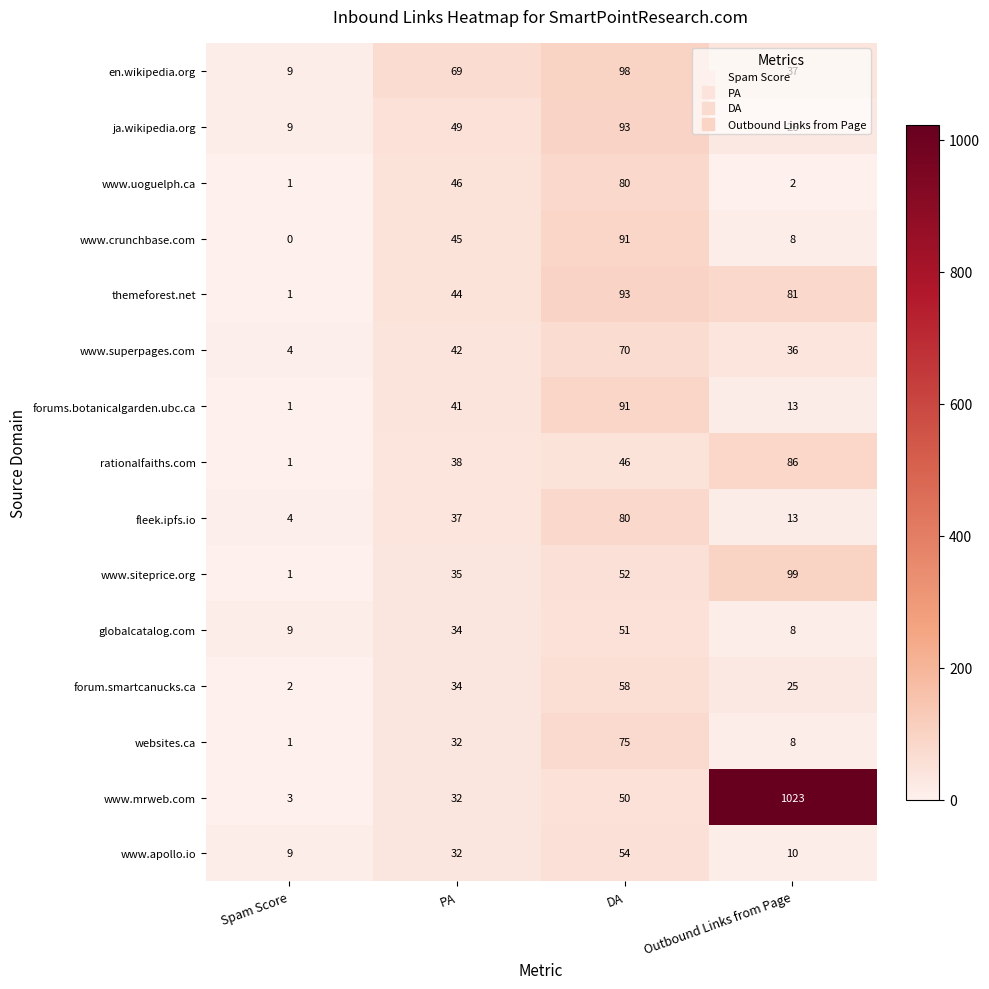

Where is websites.ca nearest to the value 38?

PA